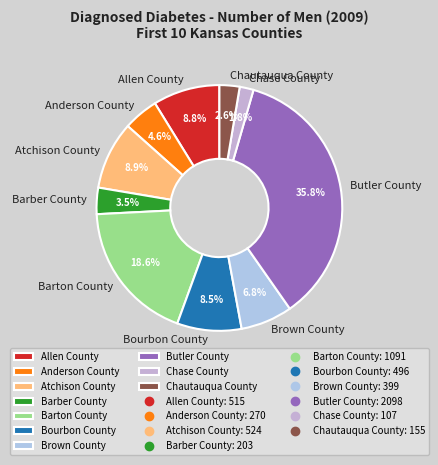

What percentage is the Chautauqua County slice, to the nearest percent?

3%